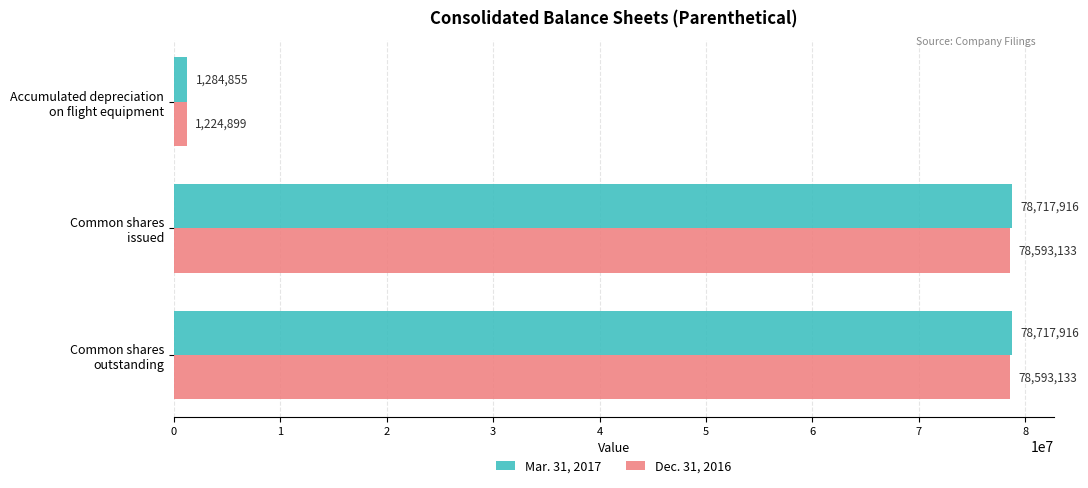

What is the sum of all Dec. 31, 2016 values?

158411165